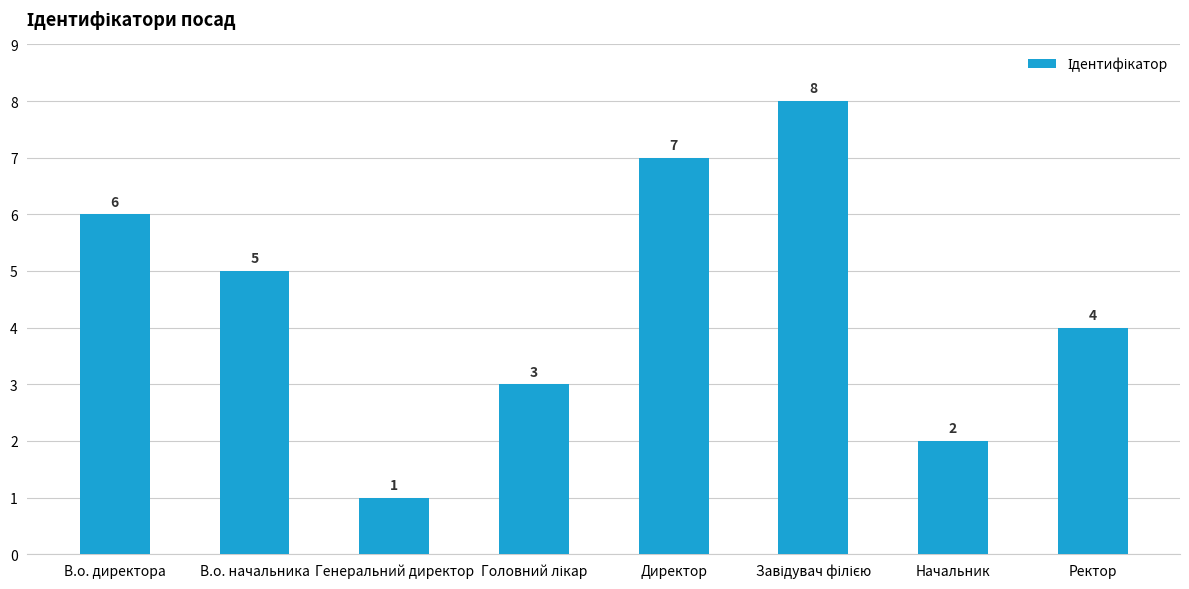

Which label corresponds to the smallest value in the chart?

Генеральний директор